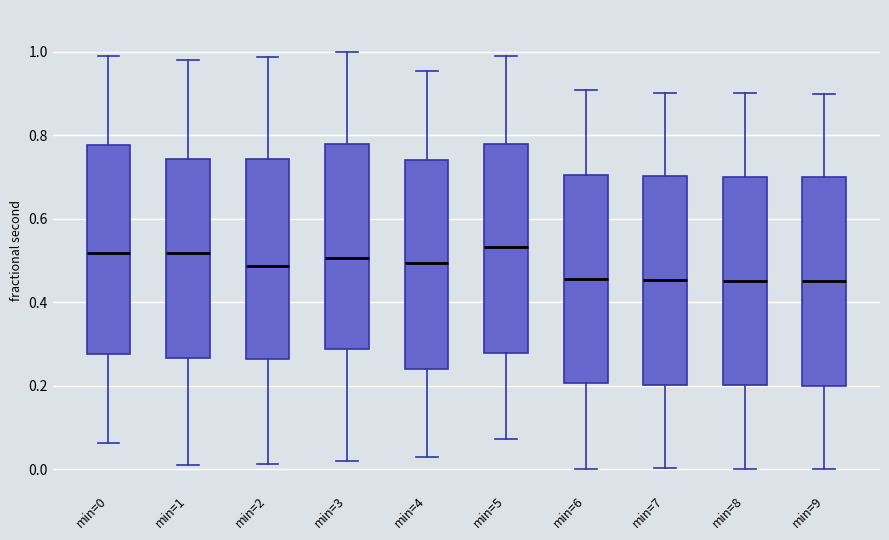

Reading left to right, read every box against the y-axis: the position of its median line, the range the box covers, and the ends of its whiskers. The values are not printed on the chart, so give them approximately, as read against the axis.

min=0: median 0.52, box 0.28 to 0.78, whiskers 0.06 to 0.98
min=1: median 0.52, box 0.26 to 0.74, whiskers 0.00 to 0.98
min=2: median 0.48, box 0.26 to 0.74, whiskers 0.02 to 0.98
min=3: median 0.50, box 0.28 to 0.78, whiskers 0.02 to 1.00
min=4: median 0.50, box 0.24 to 0.74, whiskers 0.02 to 0.96
min=5: median 0.54, box 0.28 to 0.78, whiskers 0.08 to 0.98
min=6: median 0.46, box 0.20 to 0.70, whiskers 0.00 to 0.90
min=7: median 0.46, box 0.20 to 0.70, whiskers 0.00 to 0.90
min=8: median 0.46, box 0.20 to 0.70, whiskers 0.00 to 0.90
min=9: median 0.46, box 0.20 to 0.70, whiskers 0.00 to 0.90